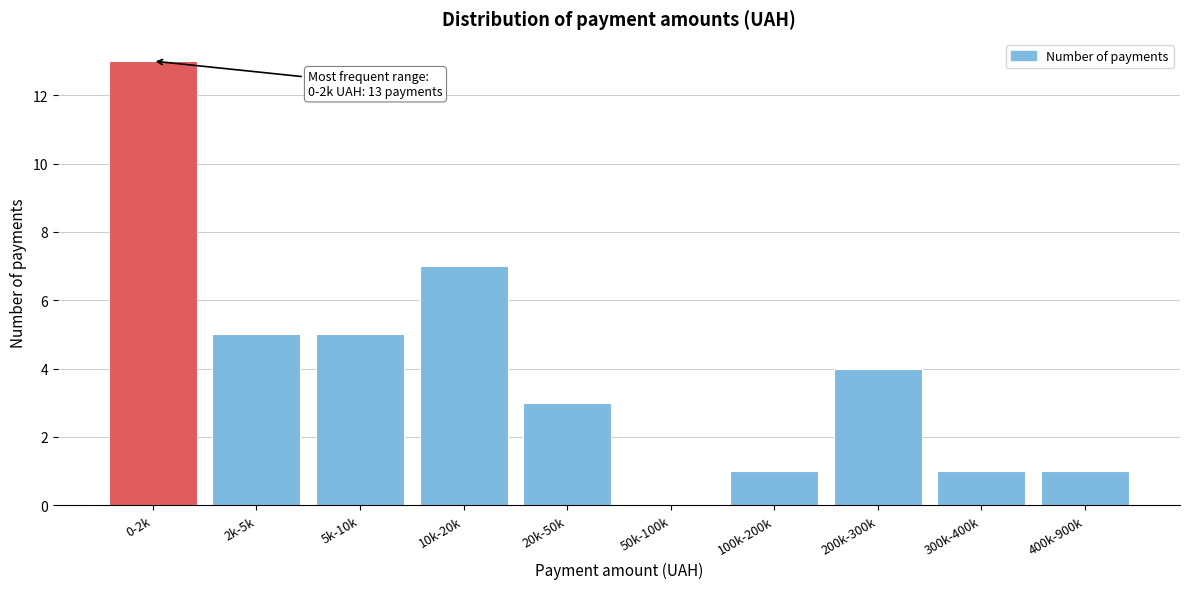

Reading left to right, transcribe all the data shown in this chart.

0-2k=13	2k-5k=5	5k-10k=5	10k-20k=7	20k-50k=3	50k-100k=0	100k-200k=1	200k-300k=4	300k-400k=1	400k-900k=1